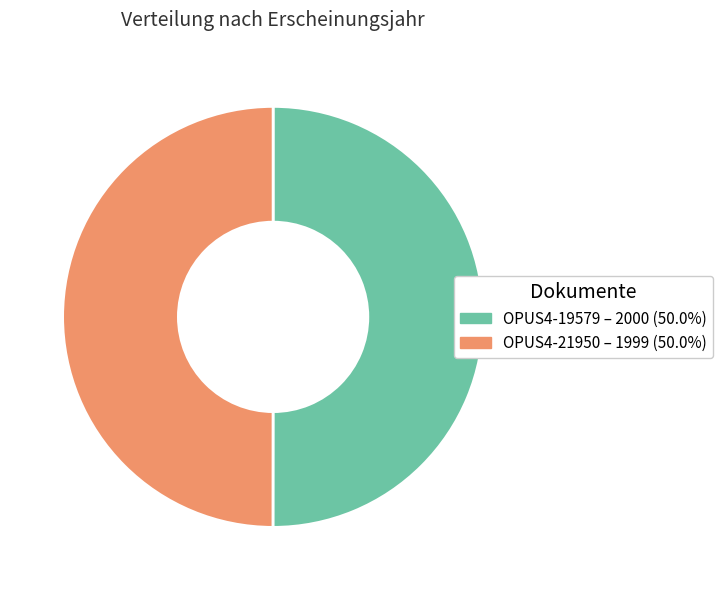

Approximately how many times larger is the value at OPUS4-21950 compared to OPUS4-19579?

1.0